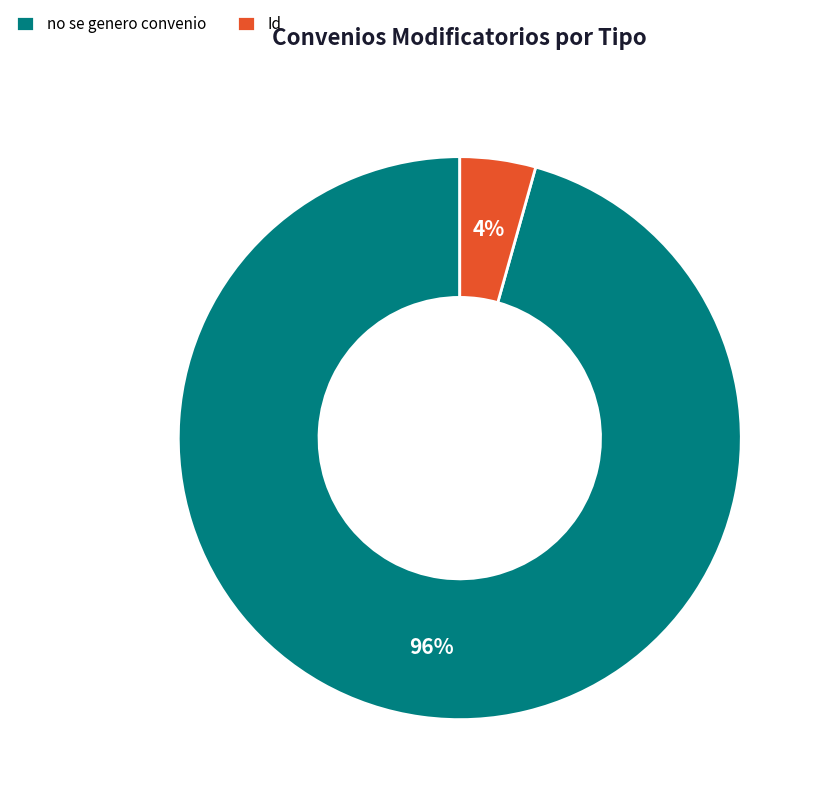

Rank the categories by value from lowest to highest.

Id, no se genero convenio